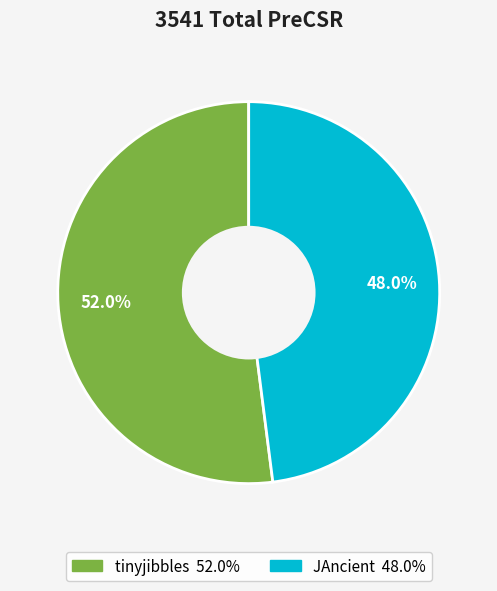

Is the sum of JAncient and tinyjibbles greater than half?

Yes